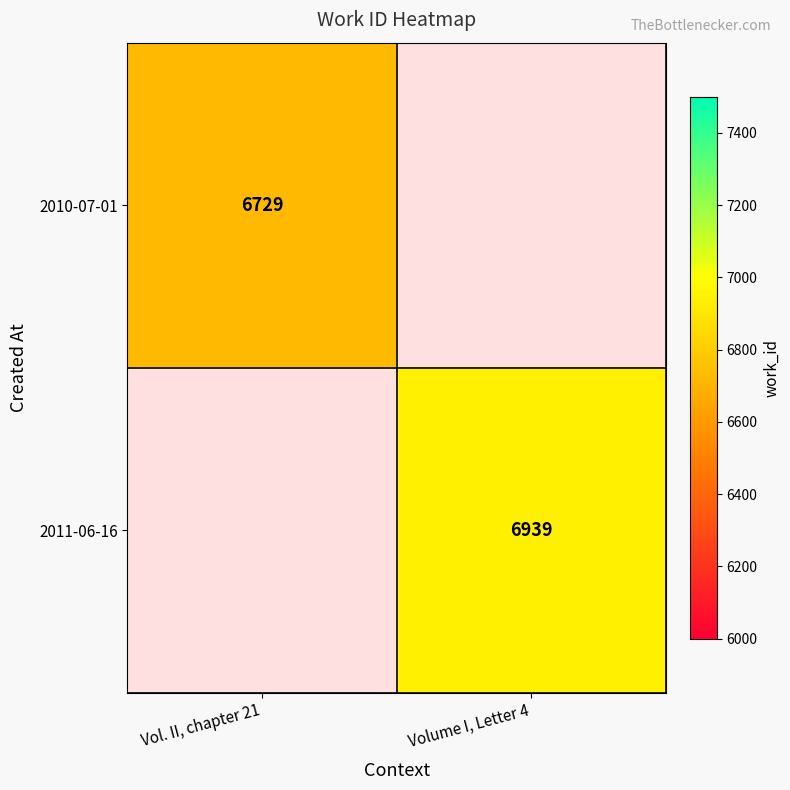

Is it true that 2010-07-01 equals 6729 at Vol. II, chapter 21?

True